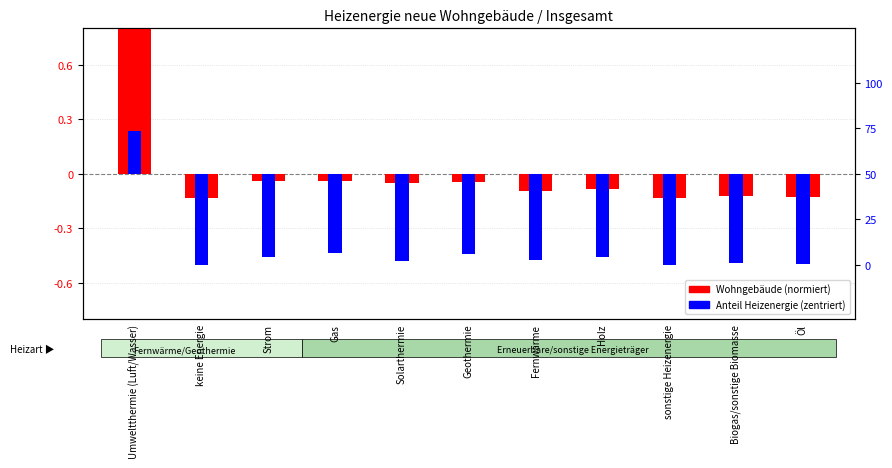

Is the value of Anteil Heizenergie (zentriert) at Biogas/sonstige Biomasse greater than the value of Wohngebäude (normalized) at Öl?

No